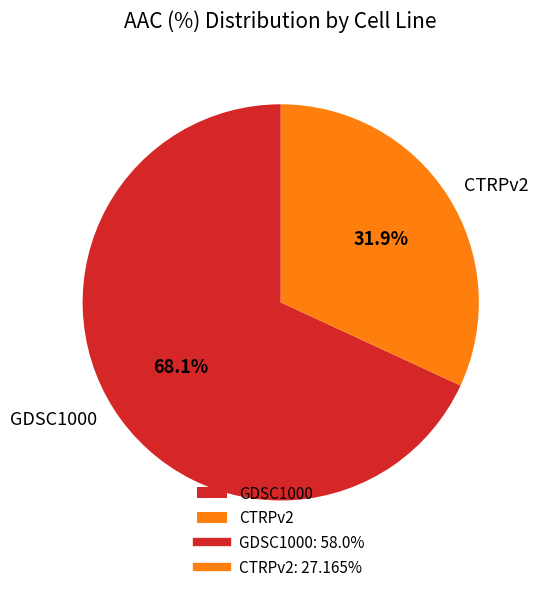

What is the total percentage of GDSC1000 and CTRPv2?

100.0%